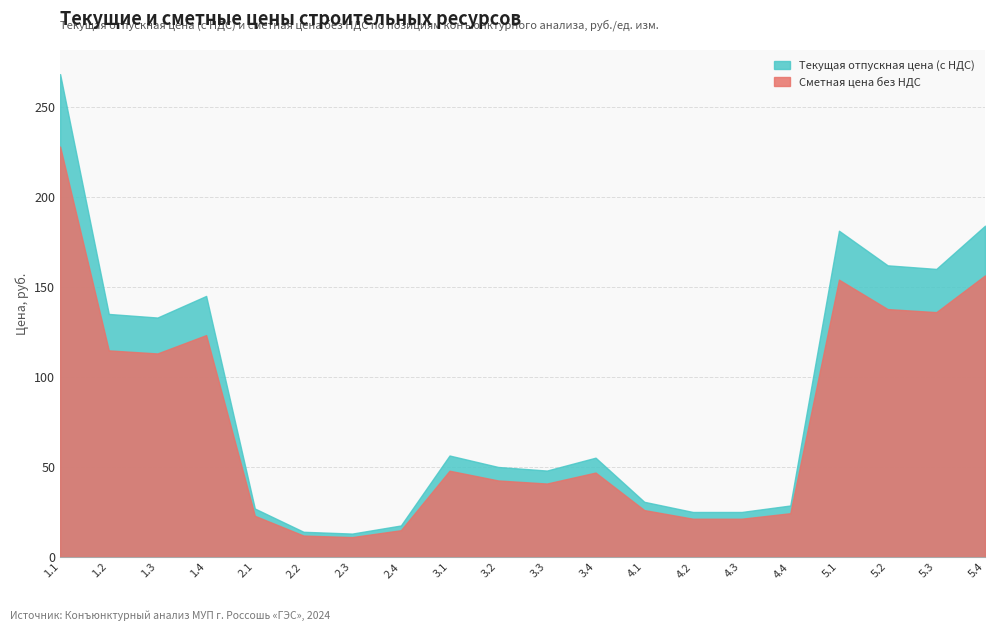

At which label does Сметная цена без НДС reach its peak?

1.1